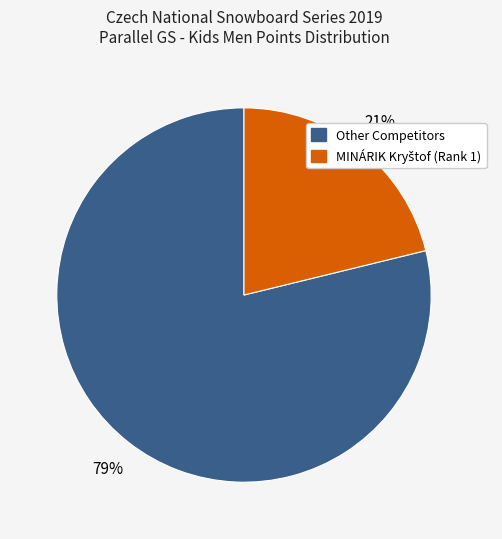

Is there a majority slice in this chart?

Yes